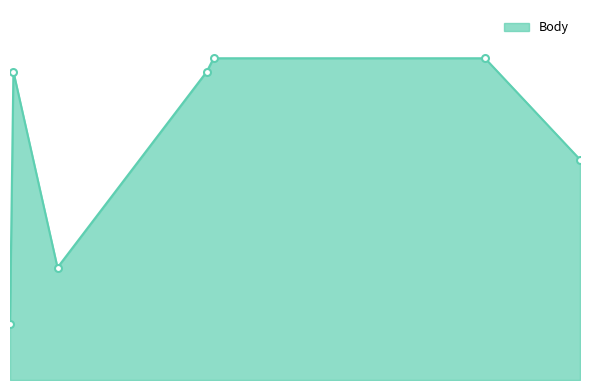

Which category has the highest value across all series?

2023-06-28